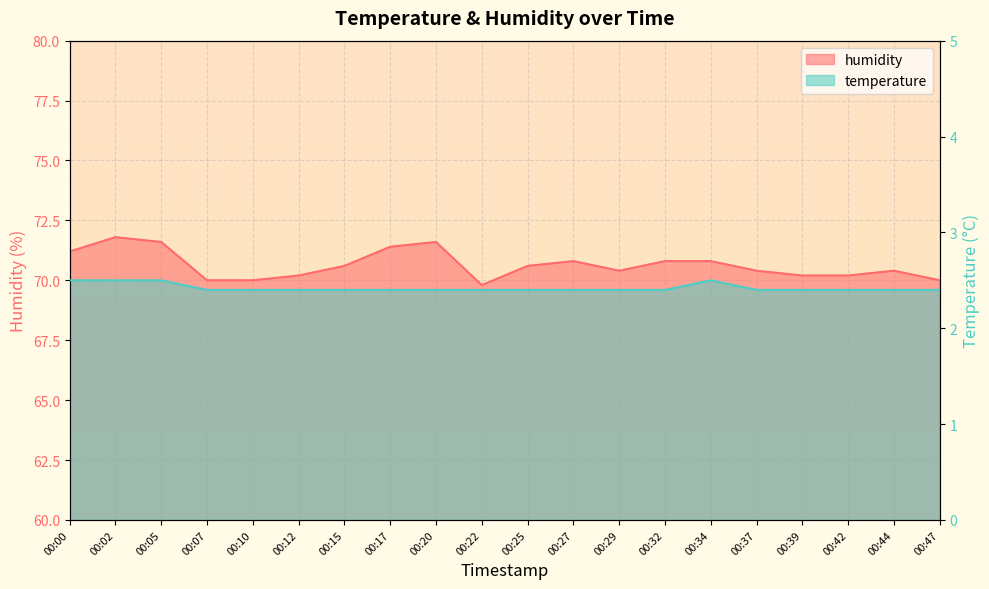

True or false: humidity and temperature cross at least once.

False